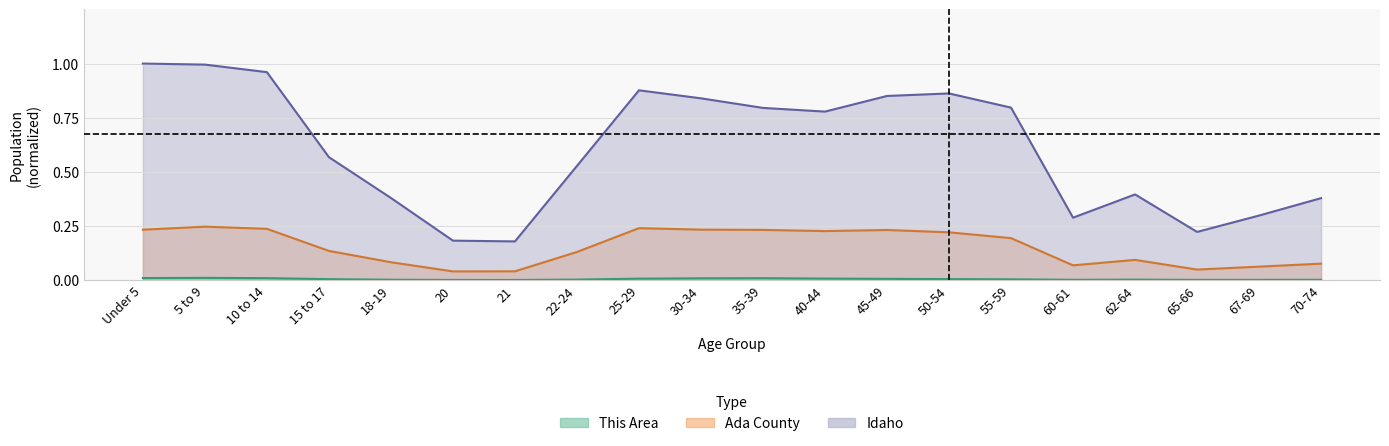

List the series in order of their peak value, highest first.

Idaho, Ada County, This Area